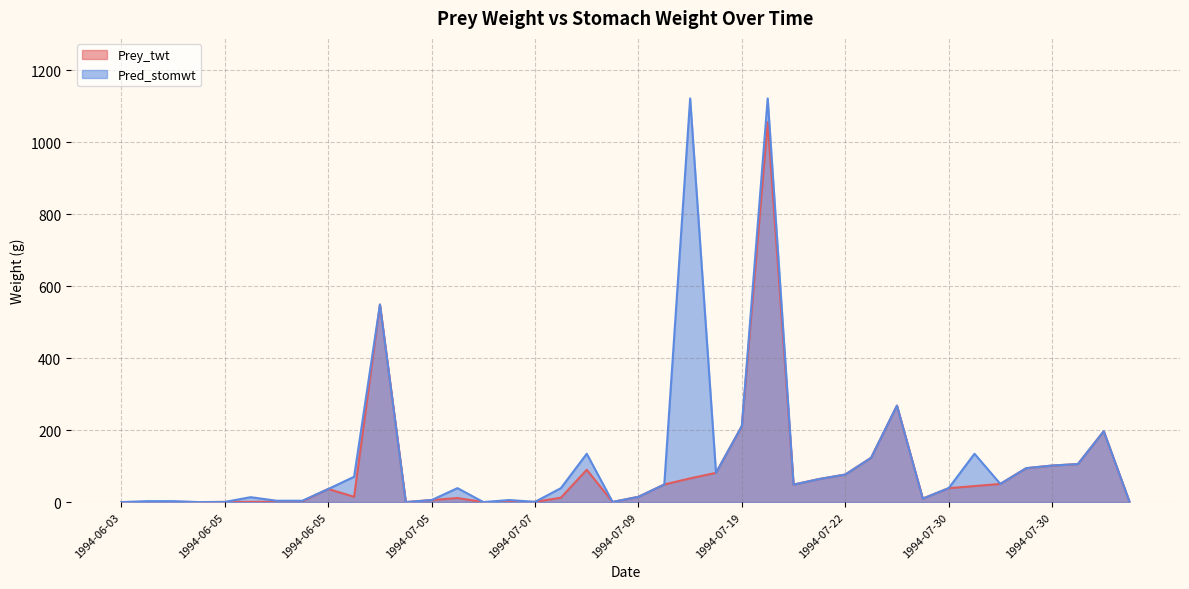

Is it true that Pred_stomwt equals 0.5 at 1994-06-05?

True